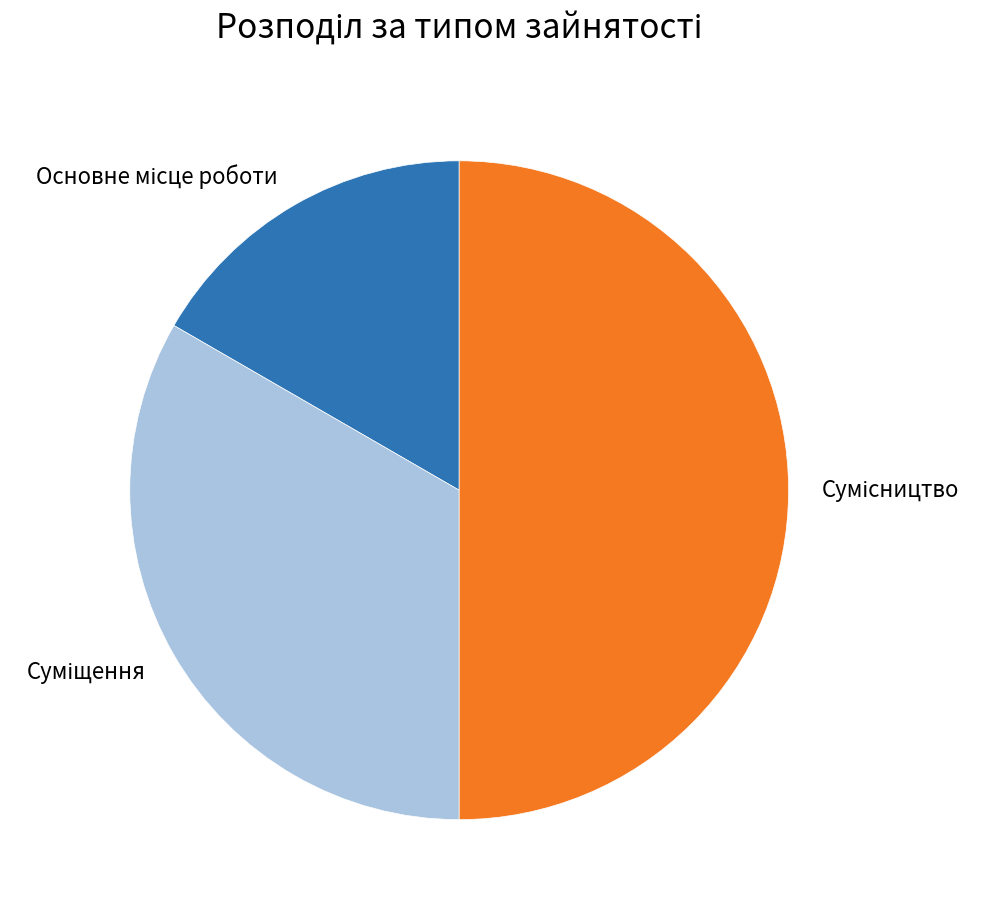

Which category has the smallest portion of the pie?

Основне місце роботи